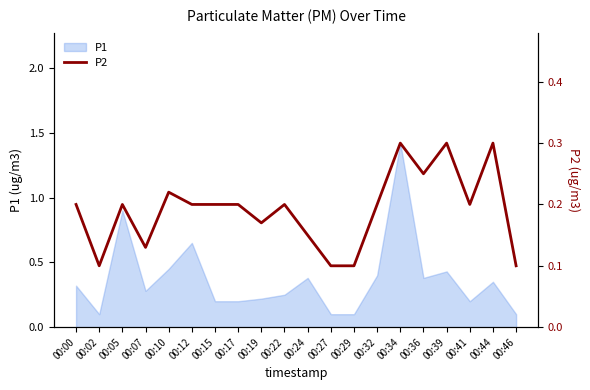

How many interior local valleys (lower than both neighbors) does the data have?

5